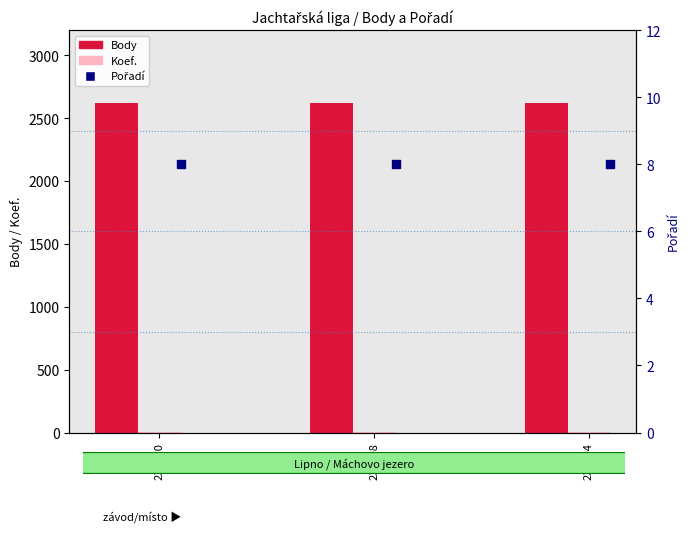

Is the value of Body at 237010 greater than the value of Koef. at 237010?

Yes